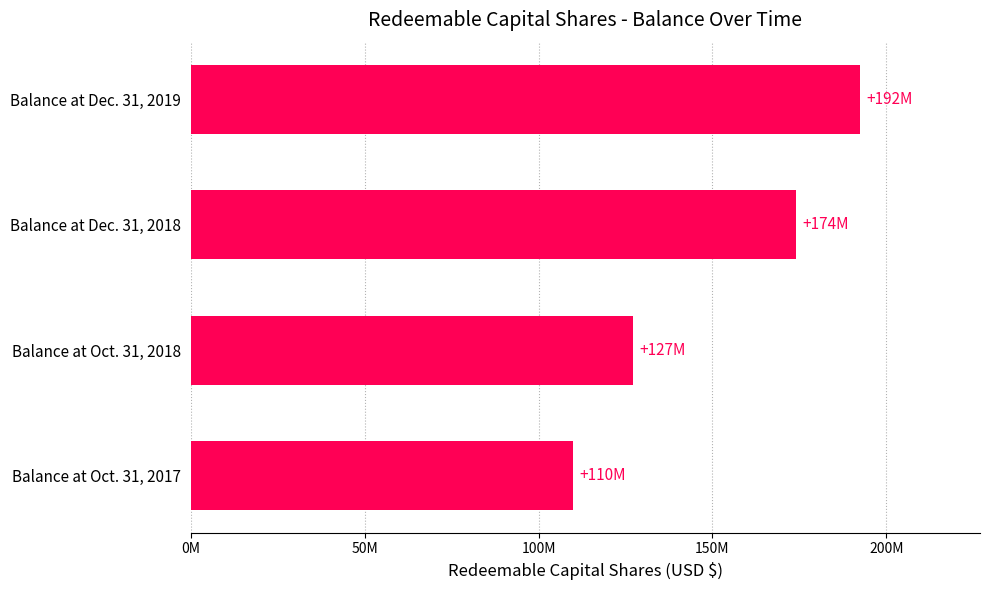

At which label is the value closest to 151094844?

Balance at Dec. 31, 2018